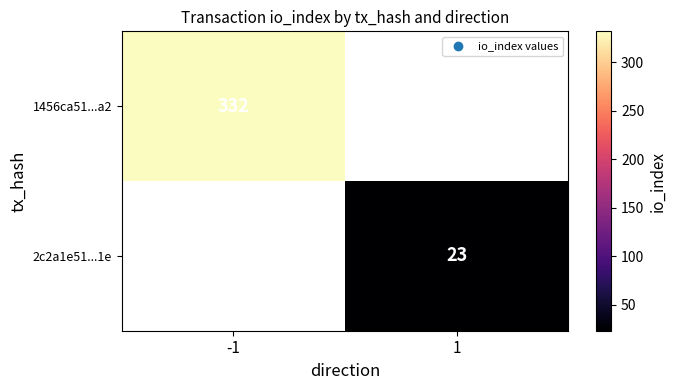

The 2c2a1e51...1e series shows 15 at 1. True or false?

False